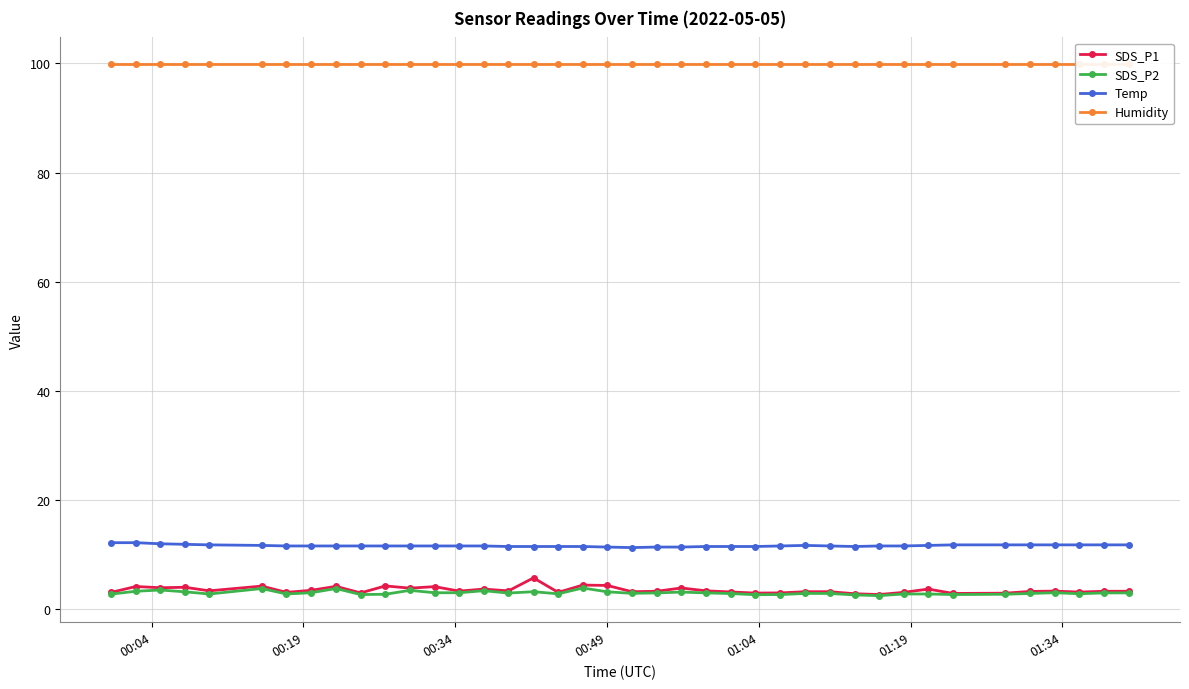

In Temp, how many points are higher than both neighbors (excluding endpoints)?

1